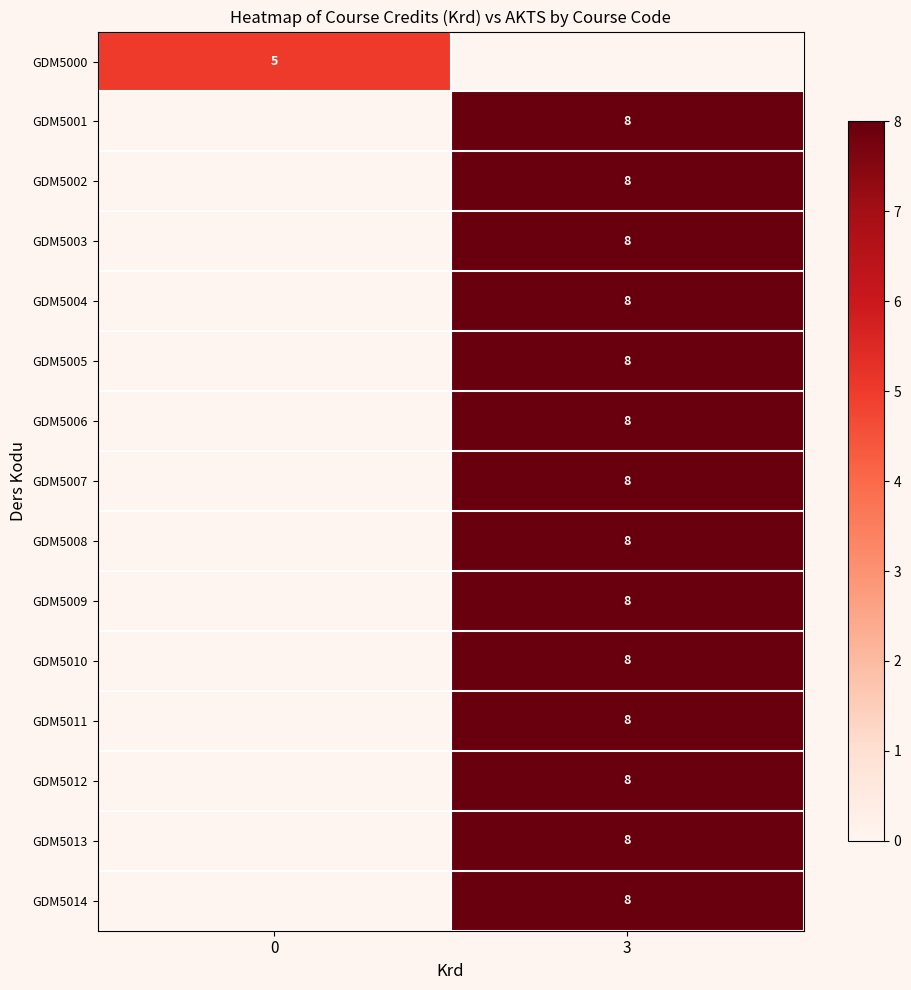

True or false: GDM5010 has a value of 8 at 3.

True